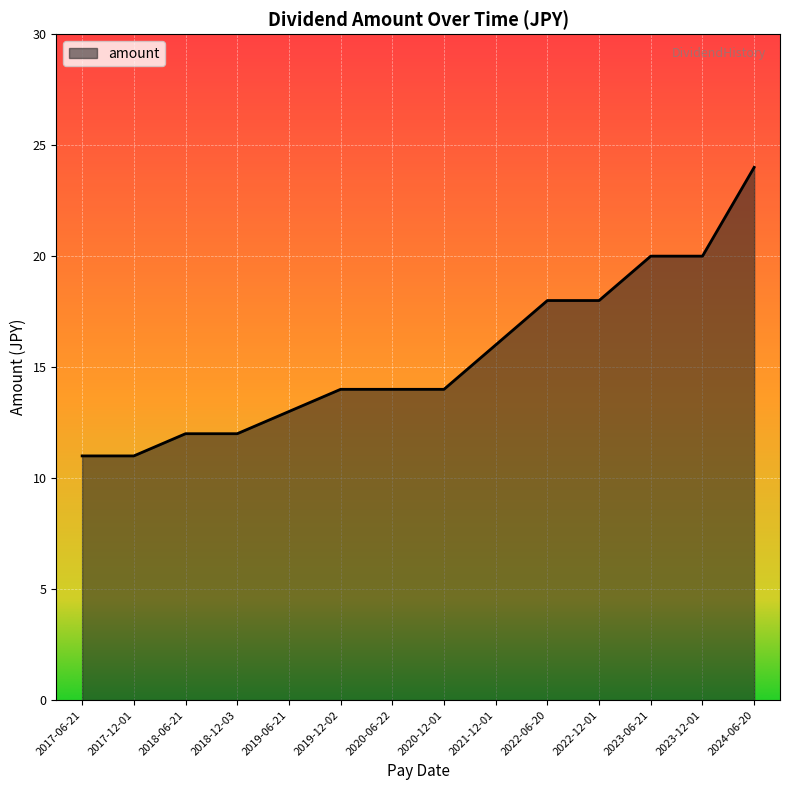

What is the smallest value displayed?

11